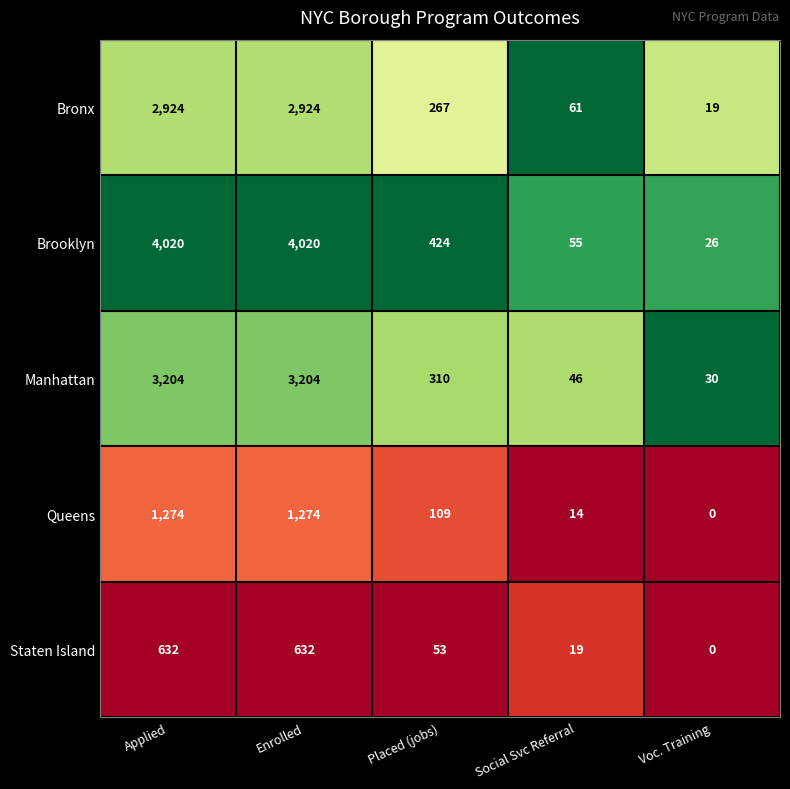

Reading right to left, list all the values displayed in this chart.

Bronx: Voc. Training=19	Social Svc Referral=61	Placed (jobs)=267	Enrolled=2924	Applied=2924
Brooklyn: Voc. Training=26	Social Svc Referral=55	Placed (jobs)=424	Enrolled=4020	Applied=4020
Manhattan: Voc. Training=30	Social Svc Referral=46	Placed (jobs)=310	Enrolled=3204	Applied=3204
Queens: Voc. Training=0	Social Svc Referral=14	Placed (jobs)=109	Enrolled=1274	Applied=1274
Staten Island: Voc. Training=0	Social Svc Referral=19	Placed (jobs)=53	Enrolled=632	Applied=632